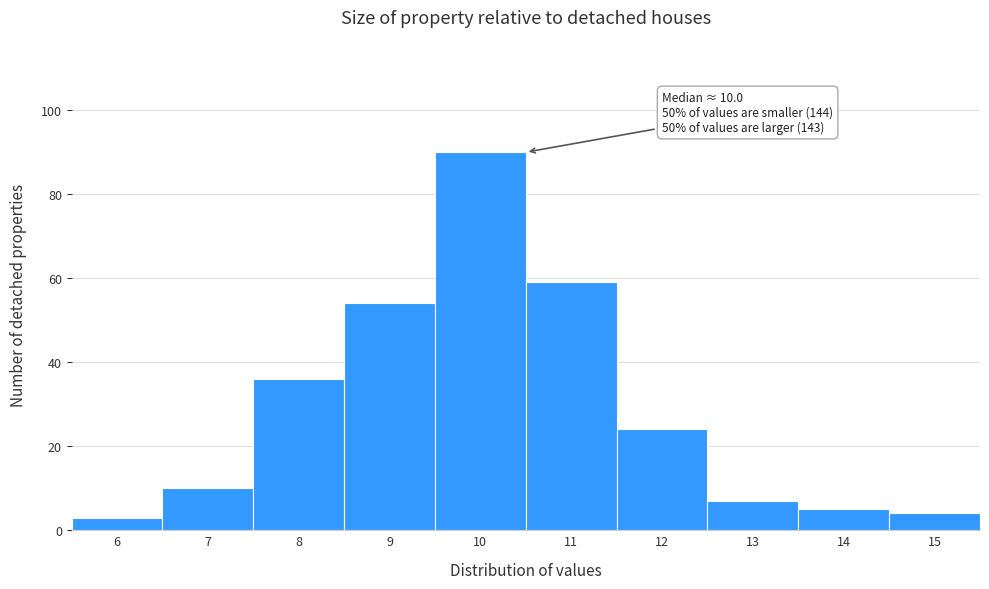

Over which range of the x-axis is the bar tallest?

9.5 to 10.5